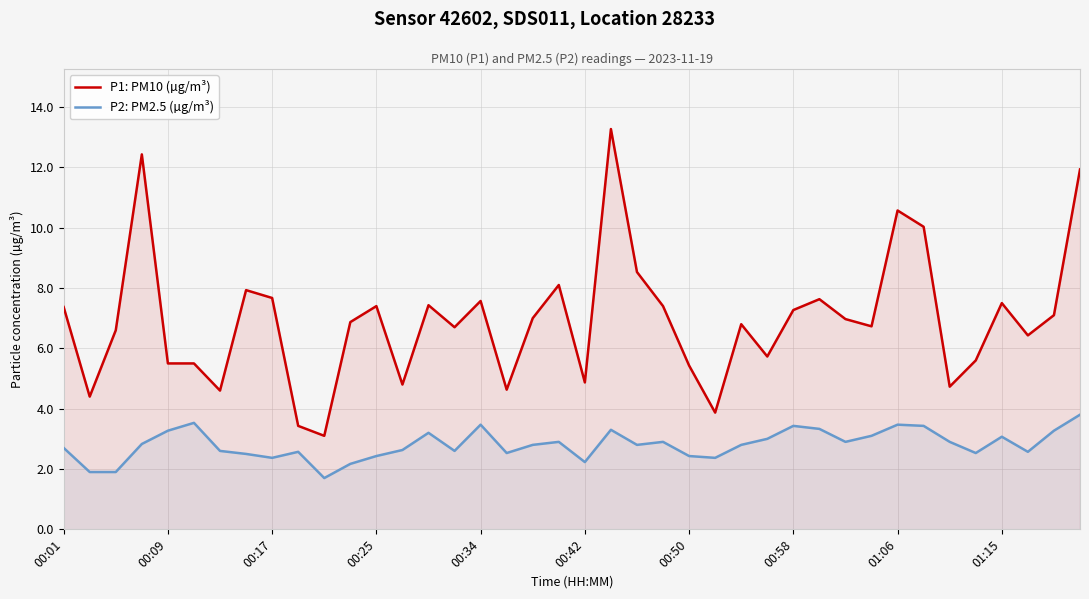

Reading left to right, list all the values displayed in this chart.

P1: PM10 (µg/m³): 7.4	4.4	6.6	12.4	5.5	5.5	4.6	7.9	7.7	3.4	3.1	6.9	7.4	4.8	7.4	6.7	7.6	4.6	7.0	8.1	4.9	13.3	8.5	7.4	5.4	3.9	6.8	5.7	7.3	7.6	7.0	6.7	10.6	10.0	4.7	5.6	7.5	6.4	7.1	11.9
P2: PM2.5 (µg/m³): 2.7	1.9	1.9	2.8	3.3	3.5	2.6	2.5	2.4	2.6	1.7	2.2	2.4	2.6	3.2	2.6	3.5	2.5	2.8	2.9	2.2	3.3	2.8	2.9	2.4	2.4	2.8	3.0	3.4	3.3	2.9	3.1	3.5	3.4	2.9	2.5	3.1	2.6	3.3	3.8